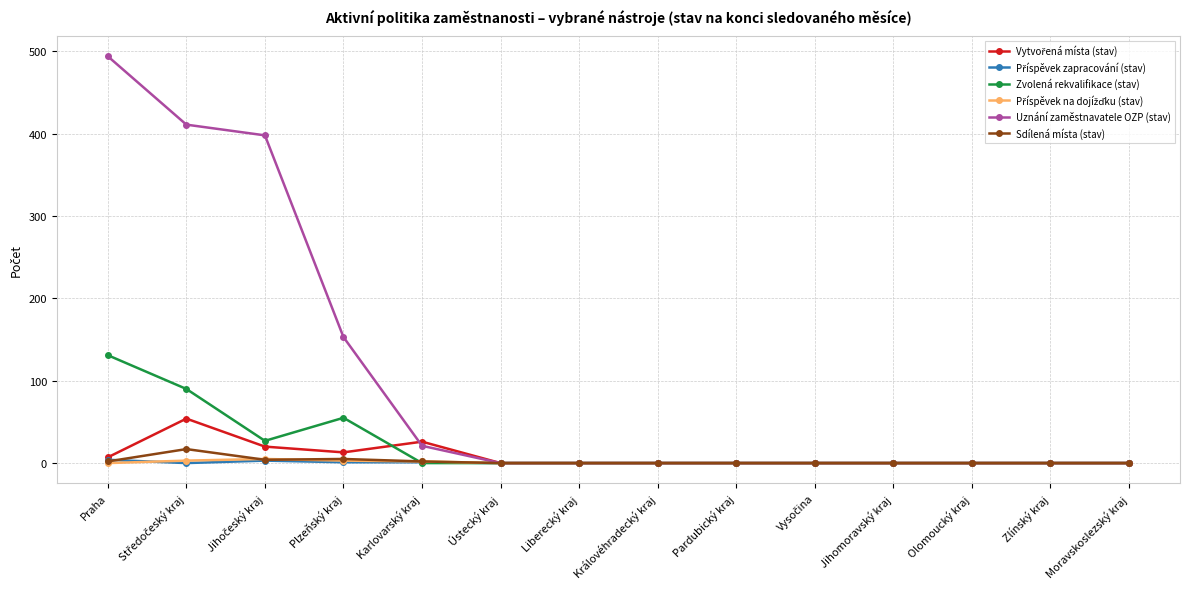

Which series has the largest total across all categories?

Uznání zaměstnavatele OZP (stav)